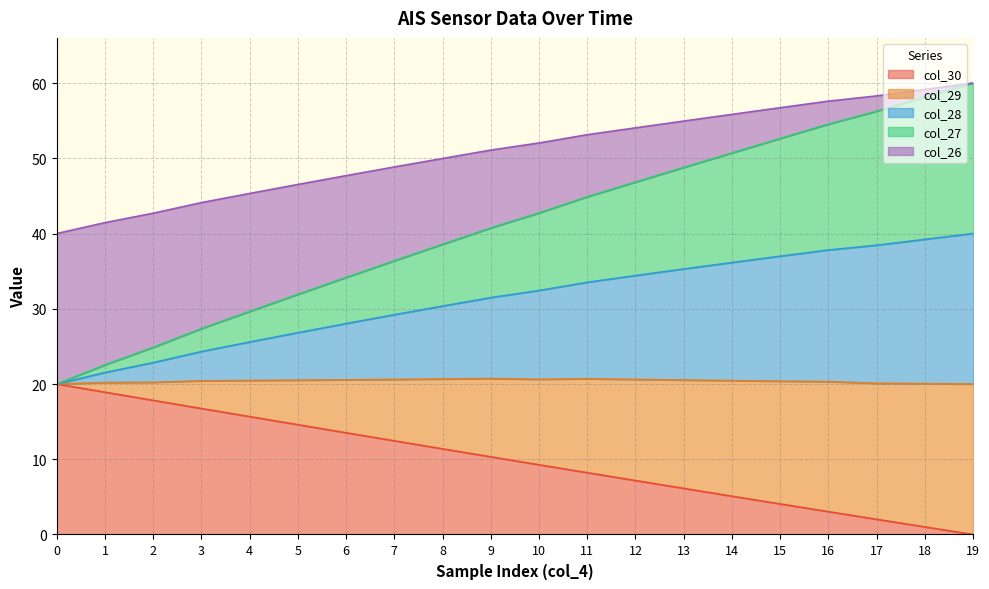

What is the total value across all series at 9?

51.1